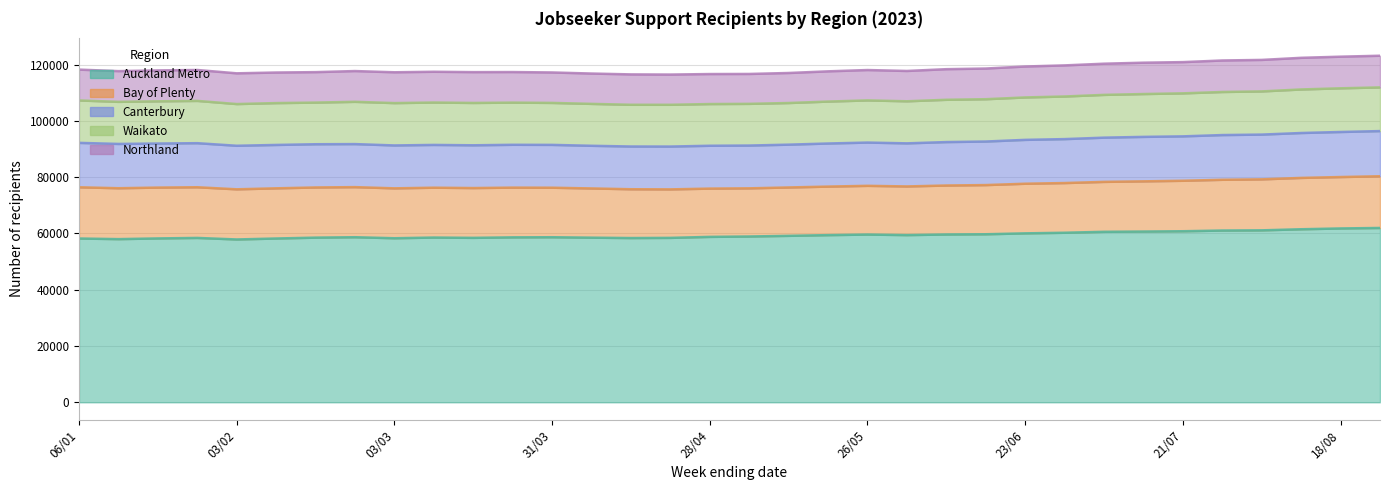

What is the label of the 19th point from the right?

21/04